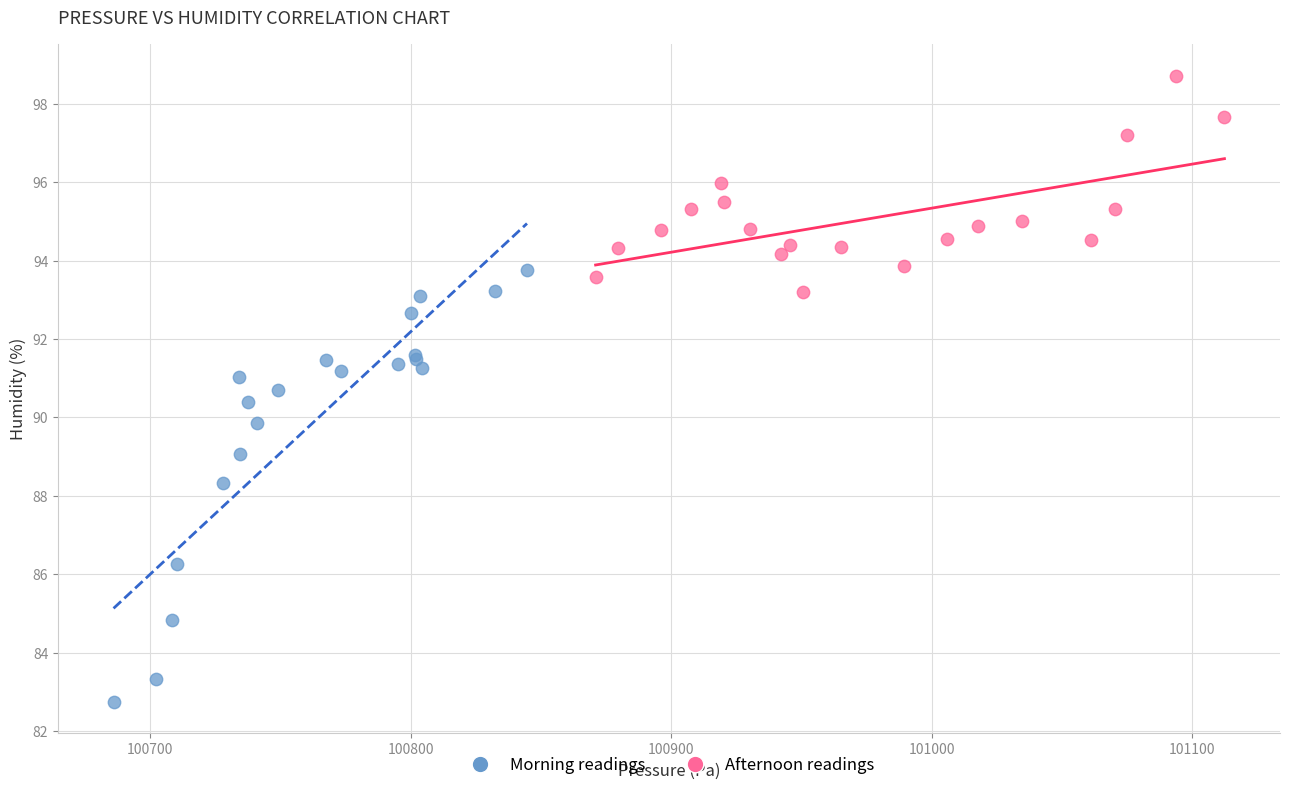

Which series contains the highest Y value?

Afternoon readings